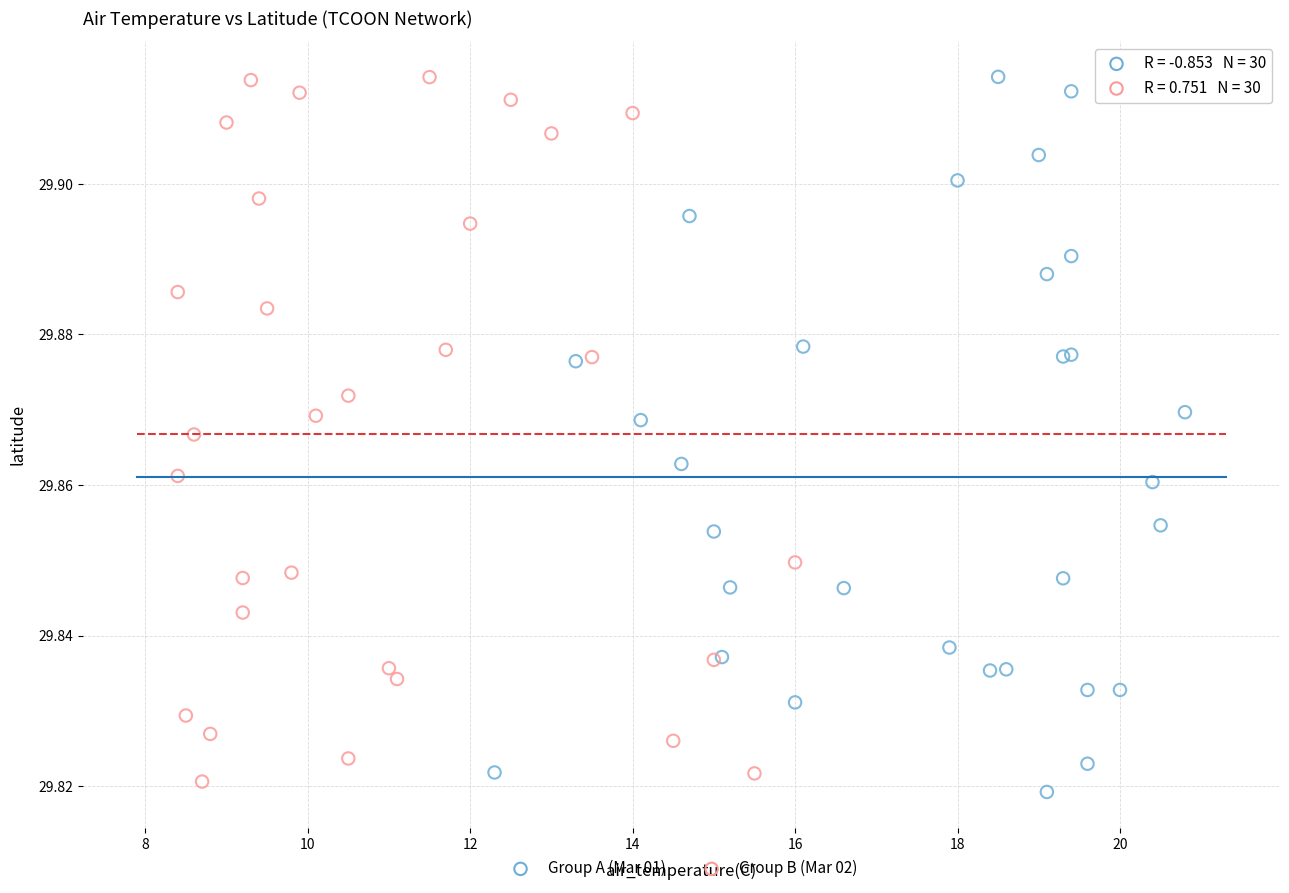

Which series has the widest spread of Y values?

Group A (Mar 01)